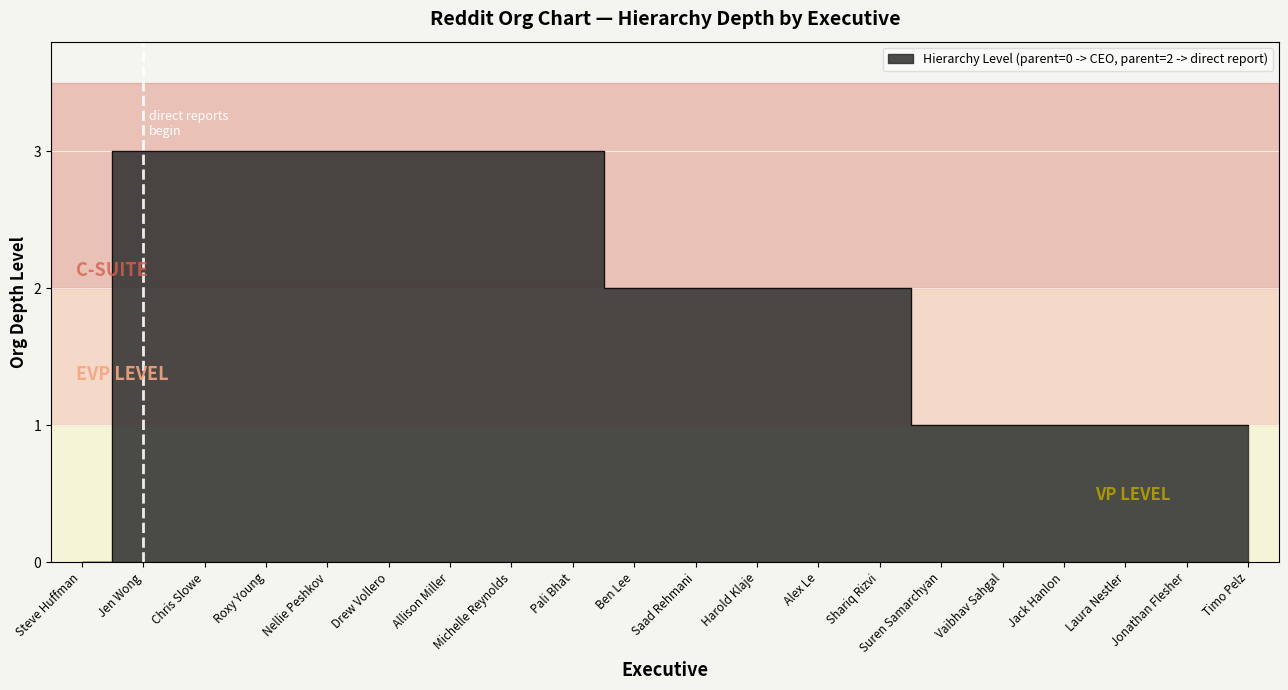

At which category is the sum across all series the highest?

Jen Wong